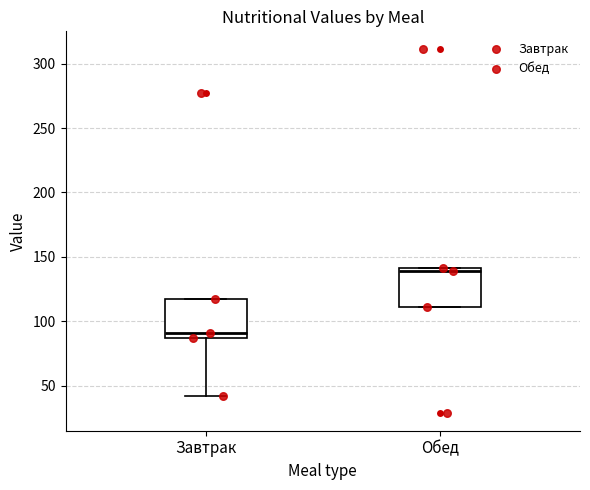

Where is the upper edge of the box for Обед on the y-axis? The values are not printed on the chart, so give them approximately, as read against the axis.

140